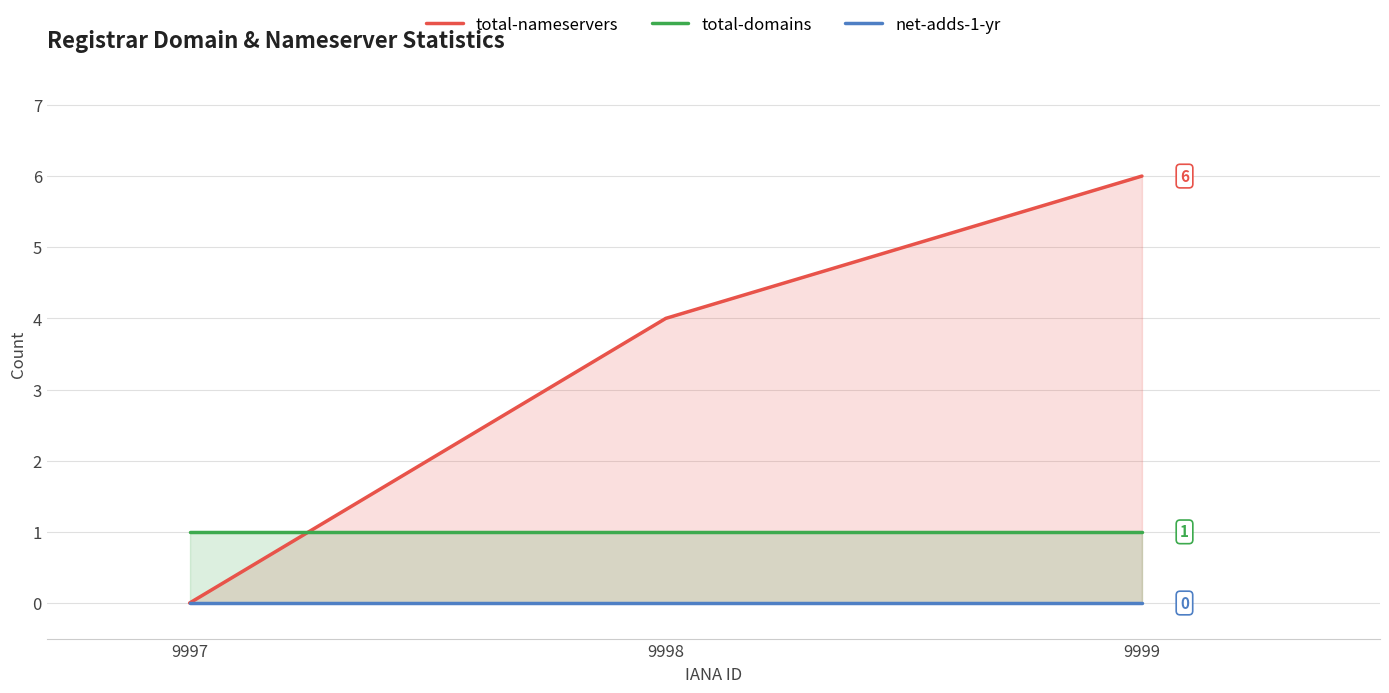

Which category has the highest value in the net-adds-1-yr series?

9997